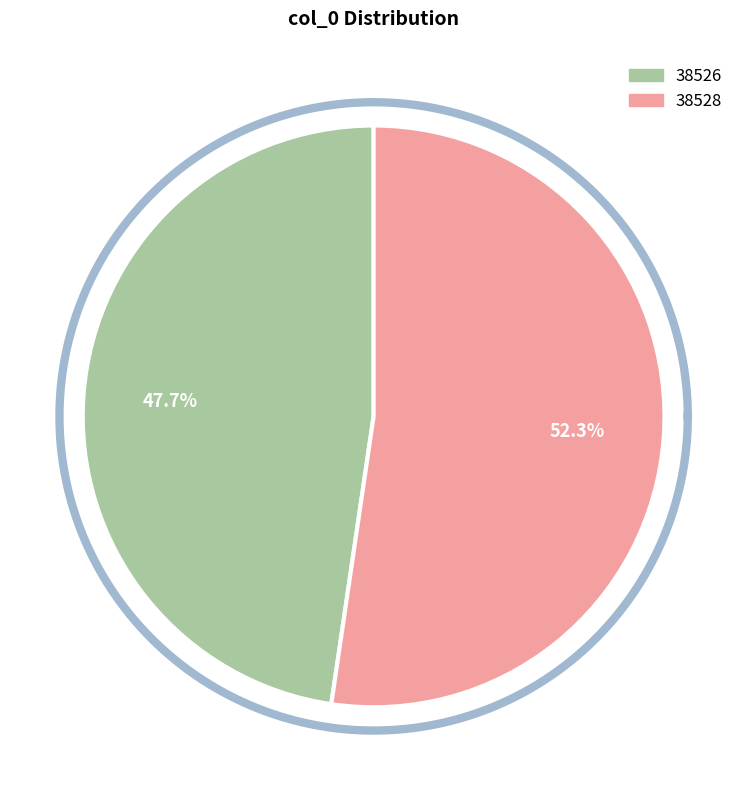

How many slices are in this pie chart?

2